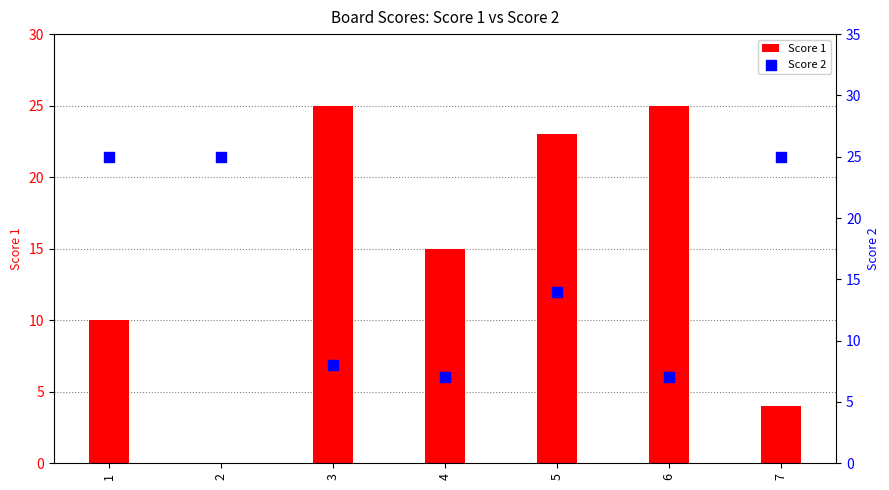

Which series reaches the maximum Y coordinate?

Score 1